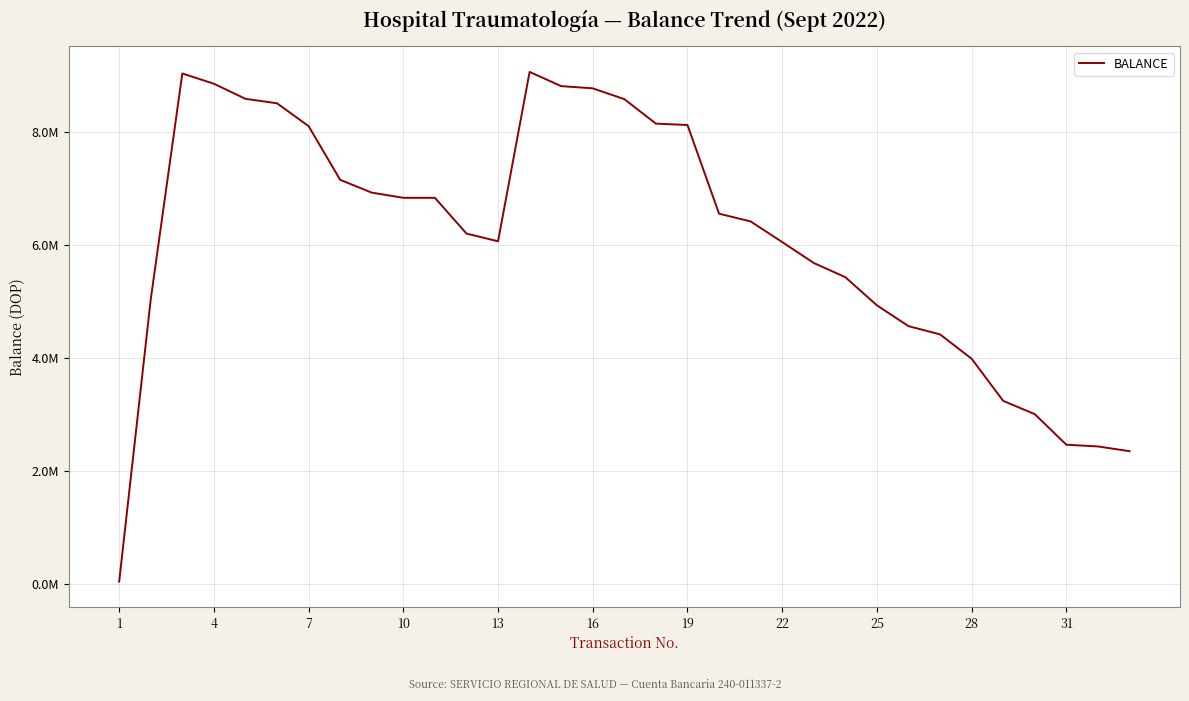

What is the maximum value shown in the chart?

9064435.8